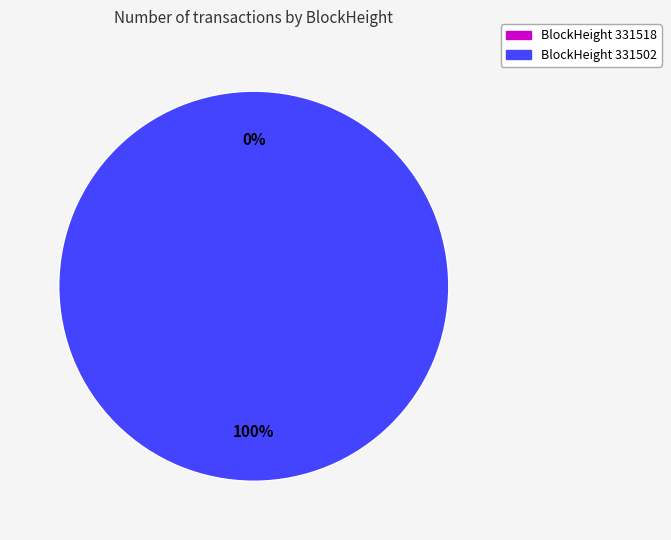

What percentage is the 331502 slice, to the nearest percent?

100%